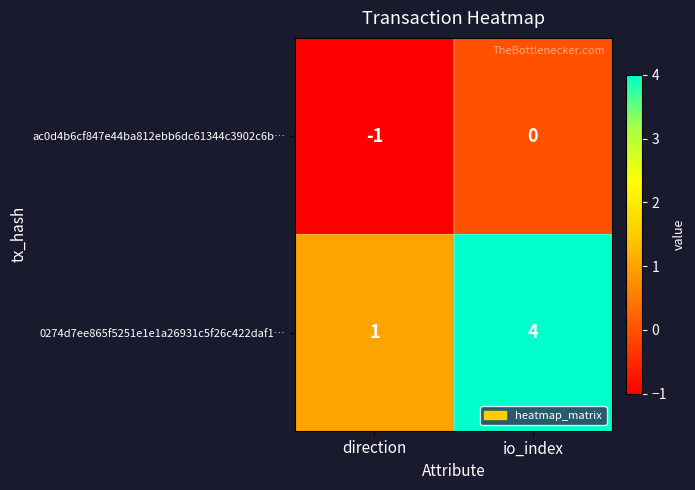

What is the spread (max minus min) of values at io_index?

4